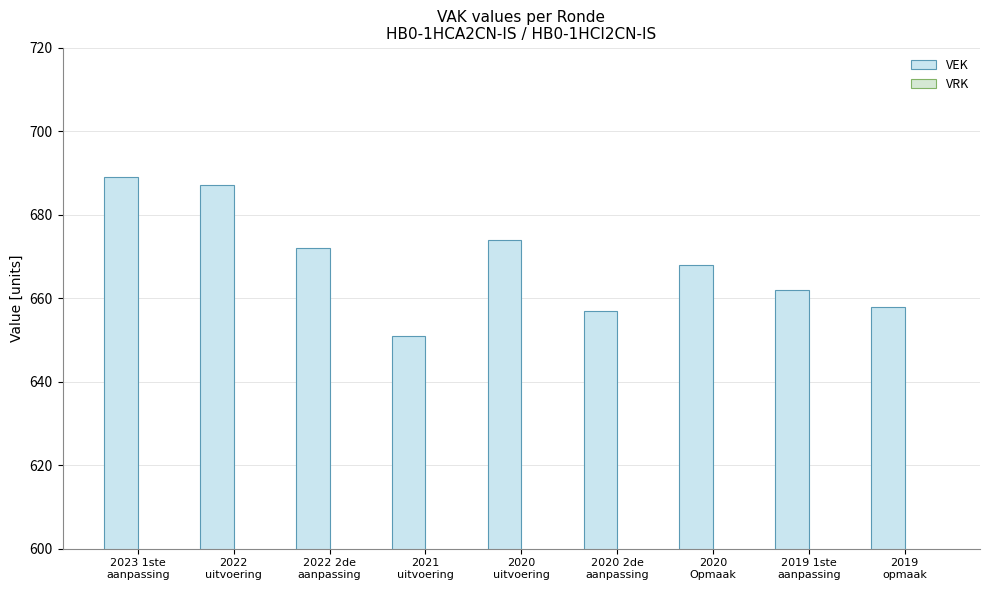

How many data points are less than 668?

4